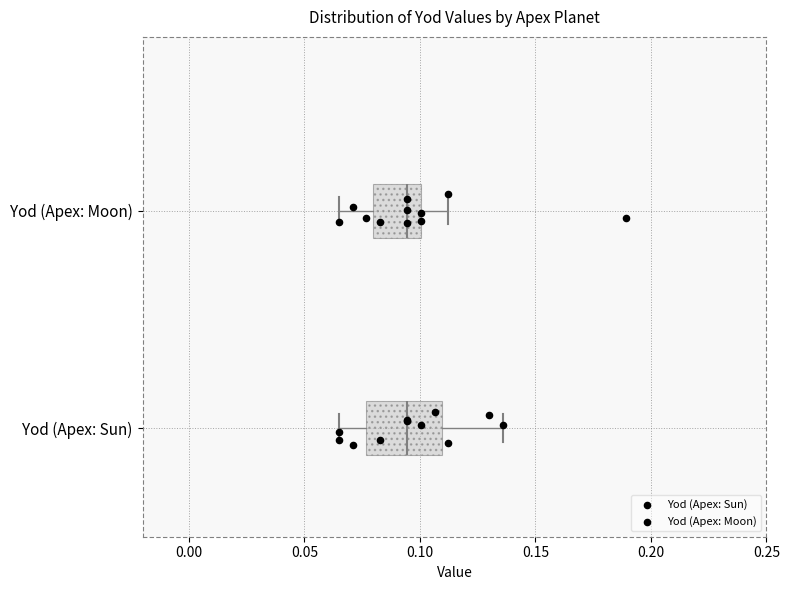

Where is the right edge of the box for Yod (Apex: Moon) on the x-axis? The values are not printed on the chart, so give them approximately, as read against the axis.

0.100